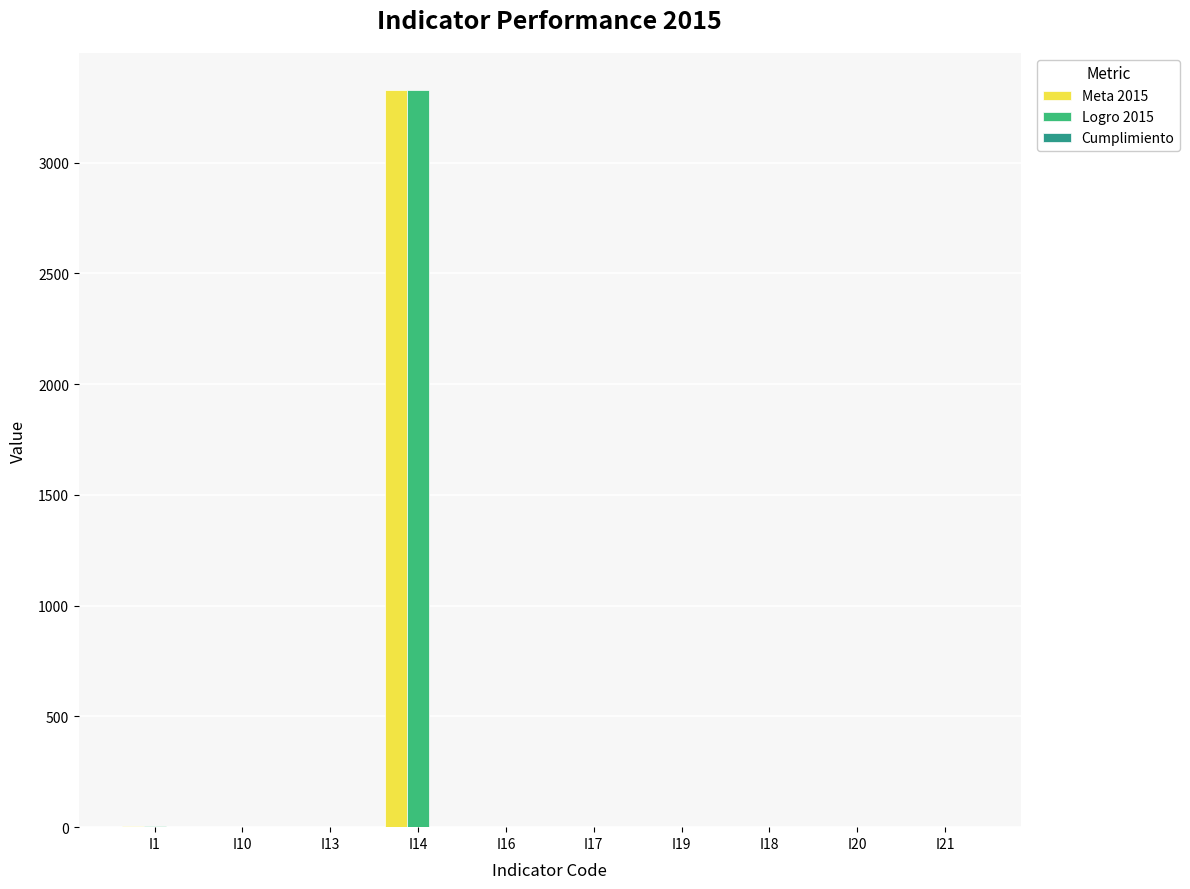

At which category is the sum across all series the highest?

I14